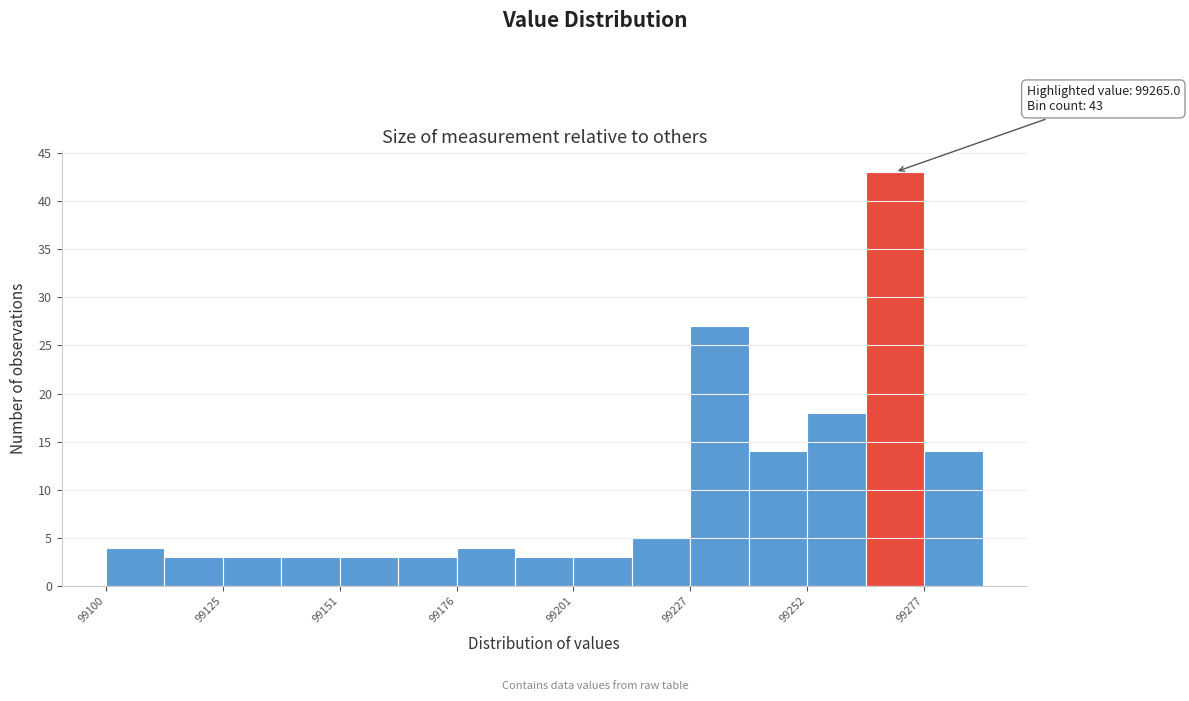

Around what value on the x-axis is the tallest bar? Give the approximate position of its centre, as read against the axis.

99270